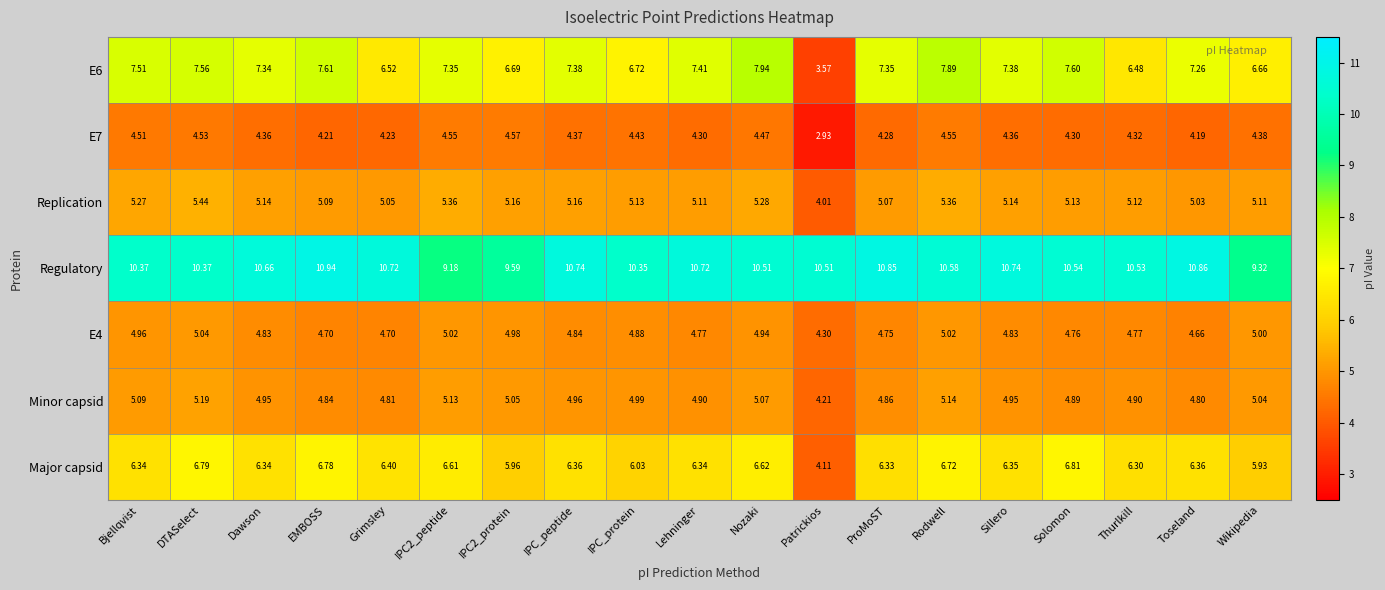

At EMBOSS, list the series in order from smallest to largest.

E7, E4, Minor capsid, Replication, Major capsid, E6, Regulatory